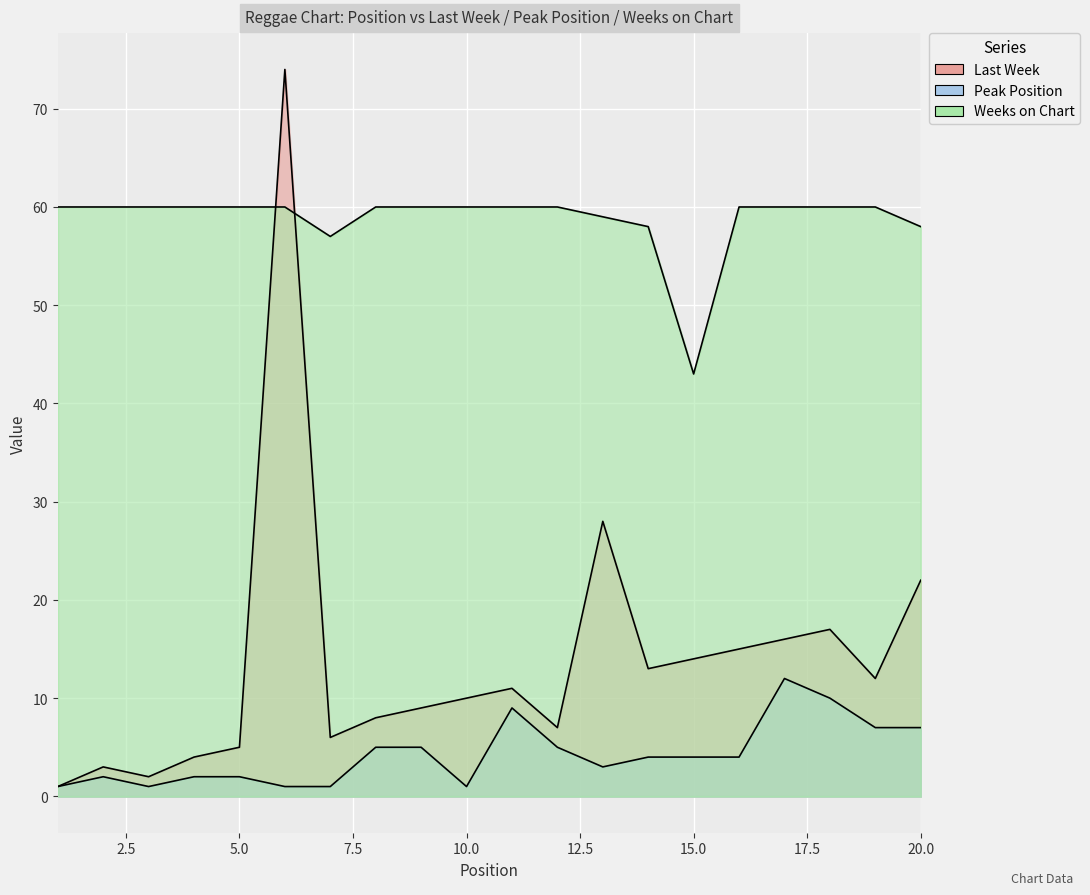

What are all the series names shown in the legend?

Last Week, Peak Position, Weeks on Chart